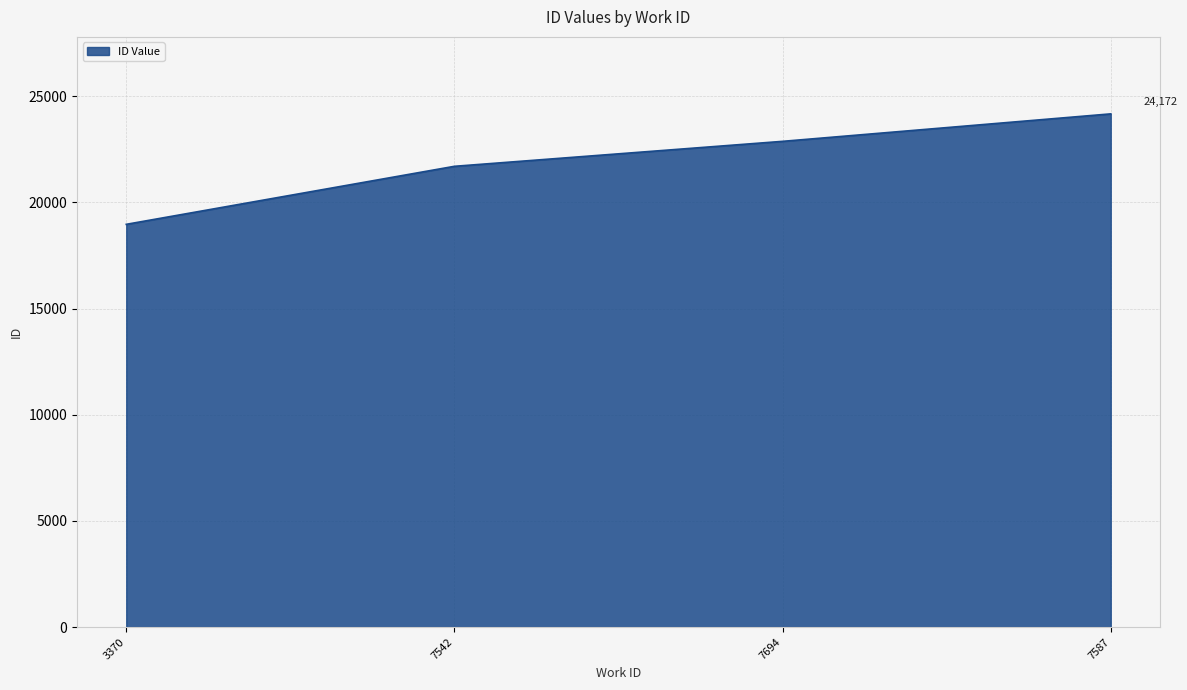

Does the chart display data point markers on the line(s)?

No